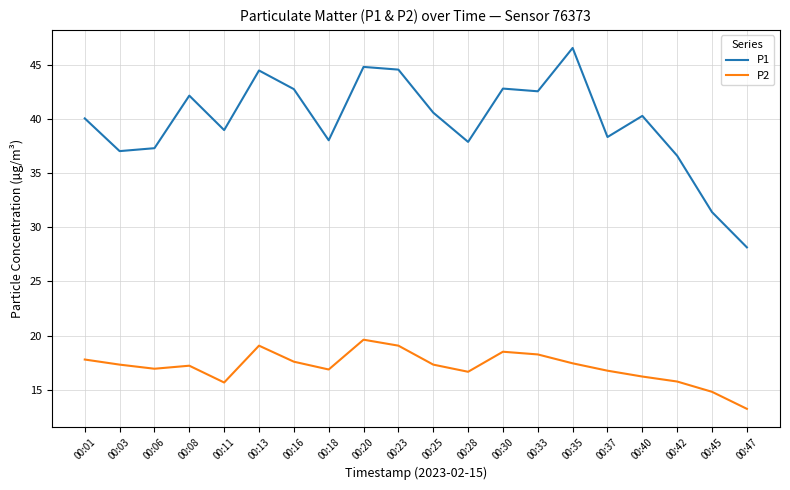

Is the value of P2 at 00:37 greater than the value of P1 at 00:28?

No